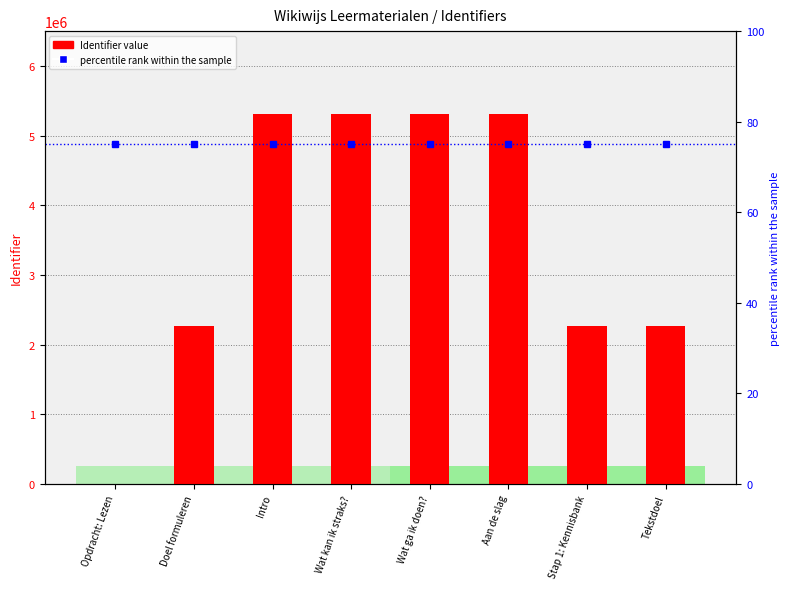

The percentile rank within the sample series shows 114 at Wat ga ik doen?. True or false?

False